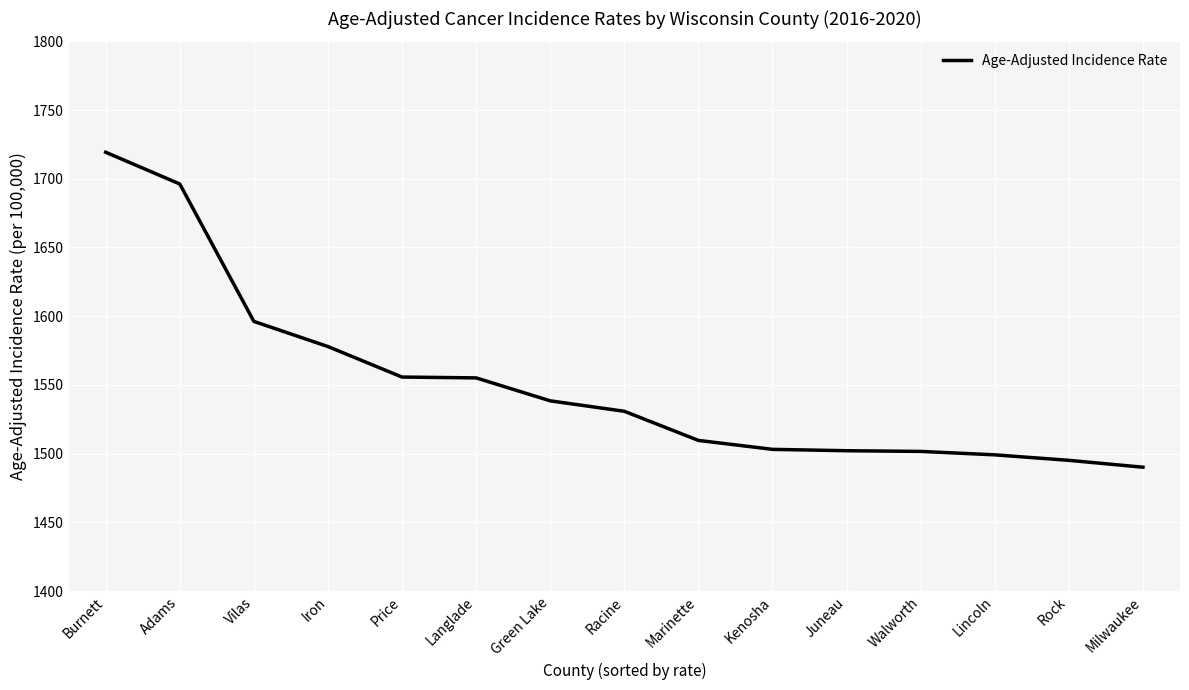

What is the difference between the values at Juneau and Burnett?

217.2